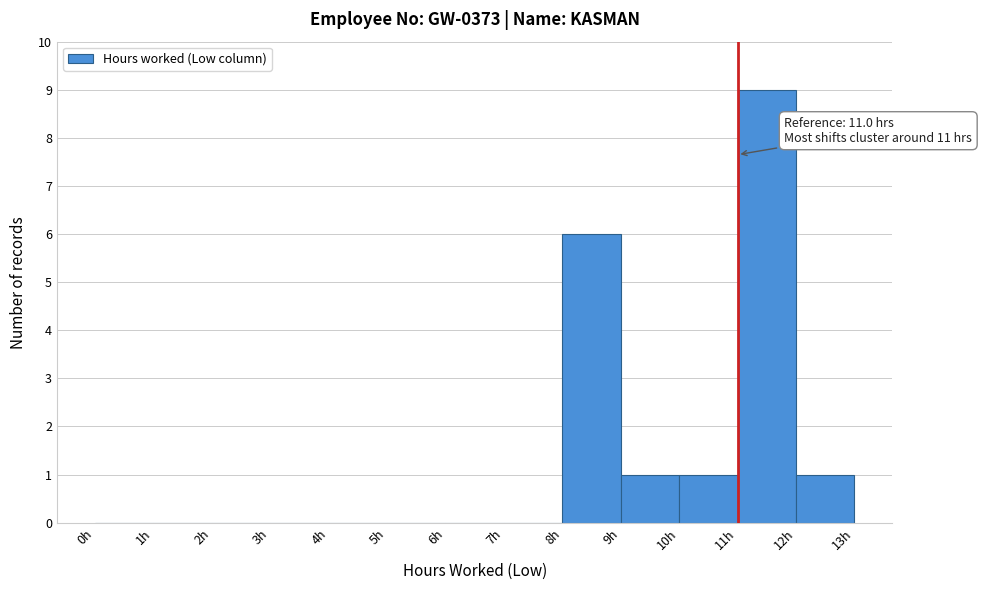

Over which range of the x-axis is the bar tallest?

11 to 12